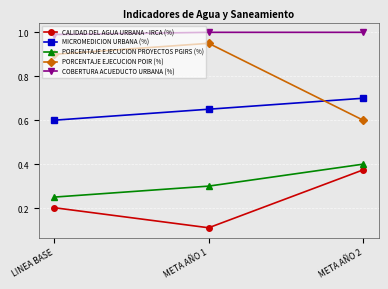

Which category has the highest value in the CALIDAD DEL AGUA URBANA - IRCA (%) series?

META AÑO 2